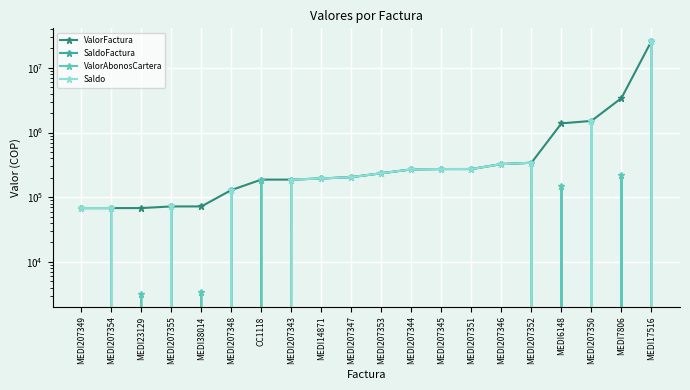

Reading left to right, transcribe all the data shown in this chart.

ValorFactura: 68000	68000	68000	72100	72100	129204	187338	187338	195000	204701	234814	269323	272813	272984	325338	341291	1387886	1513442	3414480	26029821
SaldoFactura: 68000	68000	0	72100	0	129204	0	187338	195000	204701	234814	269323	272813	272984	325338	341291	0	1513442	0	26029821
ValorAbonosCartera: 0	0	3200	0	3400	0	187338	0	0	0	0	0	0	0	0	0	148400	0	224300	0
Saldo: 68000	68000	0	72100	0	129204	0	187338	195000	204701	234814	269323	272813	272984	325338	341291	0	1513442	0	26029821